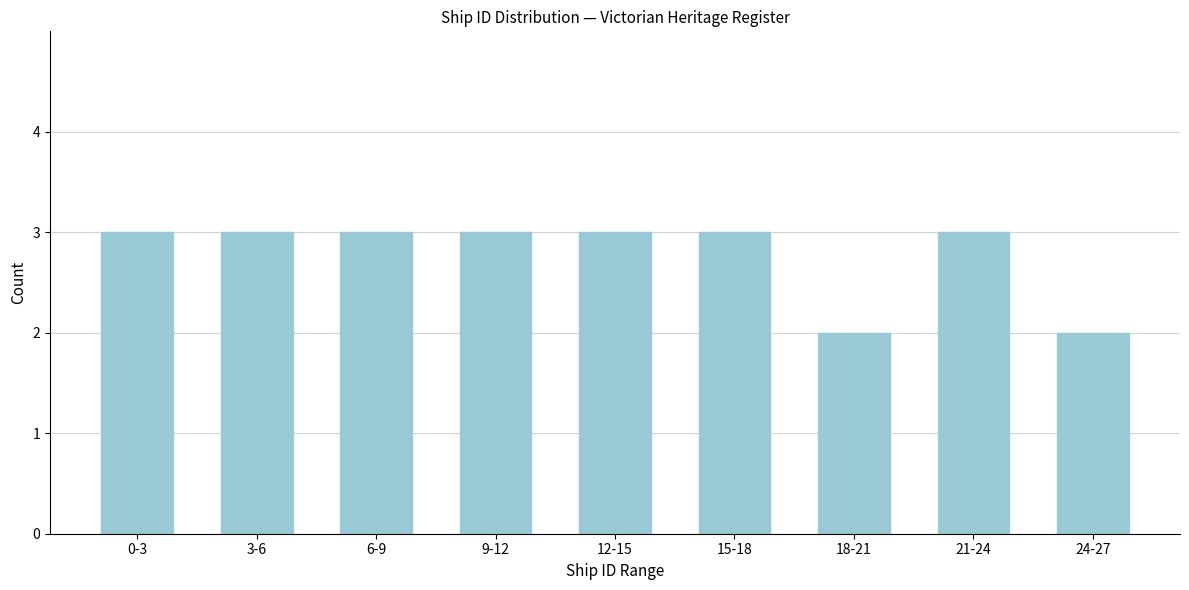

Reading right to left, extract all data points from this chart.

2	3	2	3	3	3	3	3	3